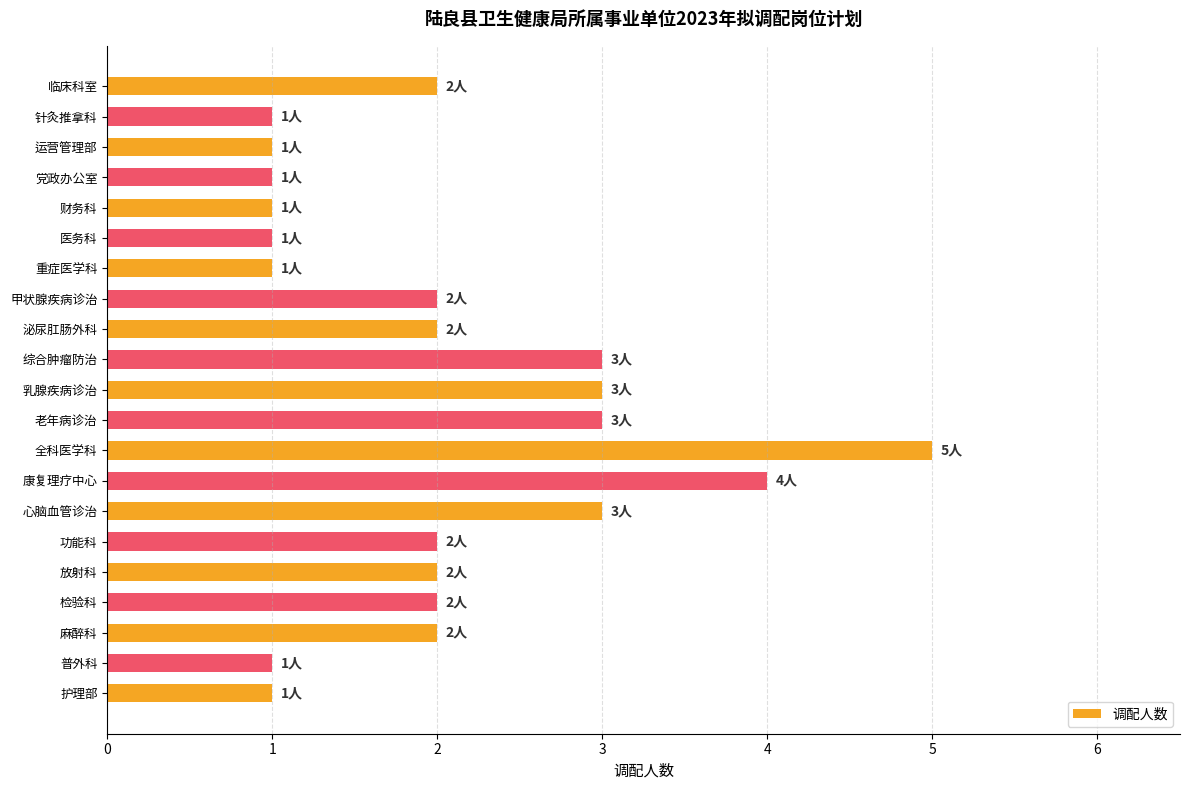

The value at 乳腺疾病诊治 is 5. True or false?

False